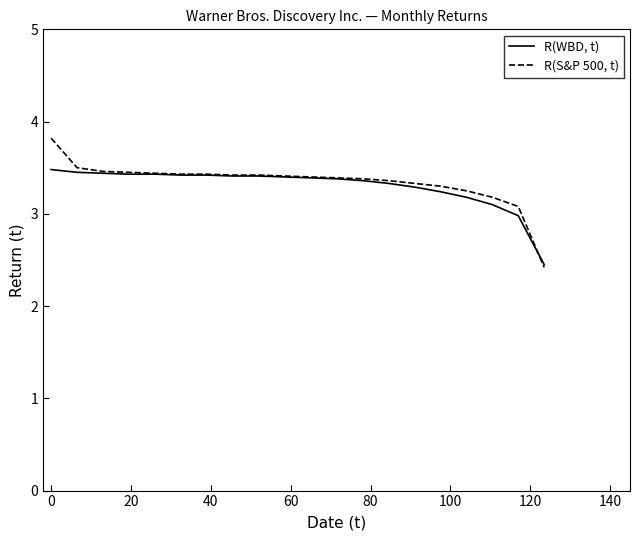

Which series has the largest range (max minus min)?

R(S&P 500, t)